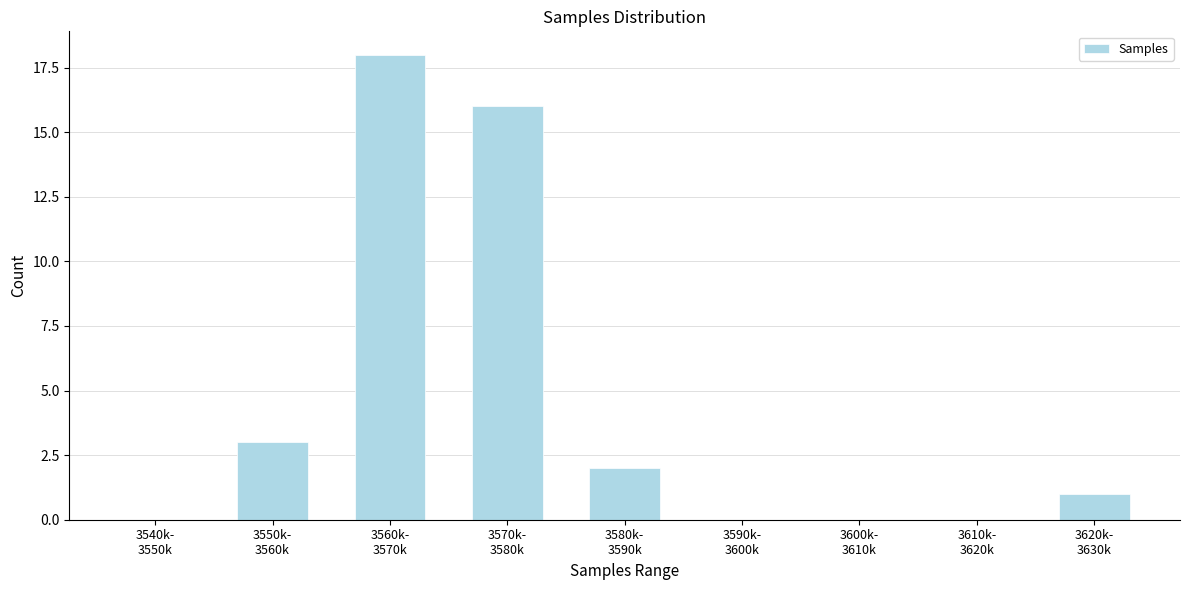

What is the greatest value displayed?

18